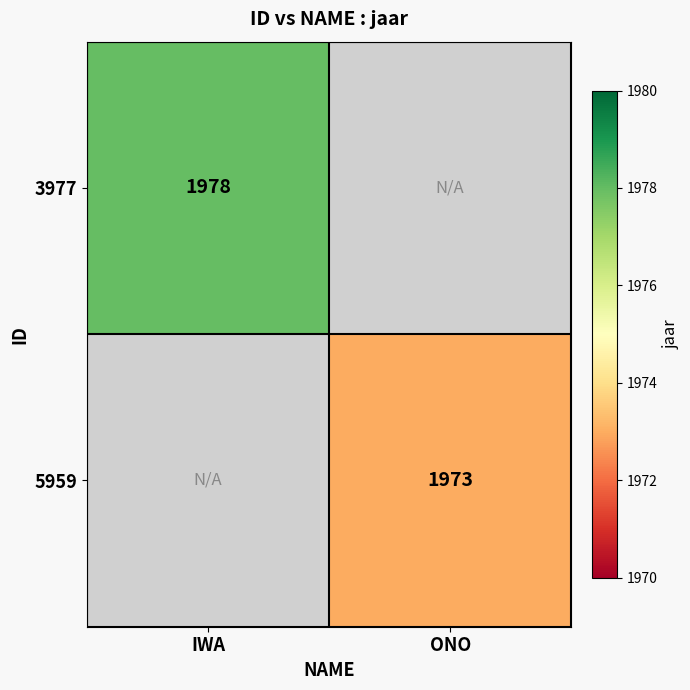

The value of 5959 at ONO is 531.2. True or false?

False